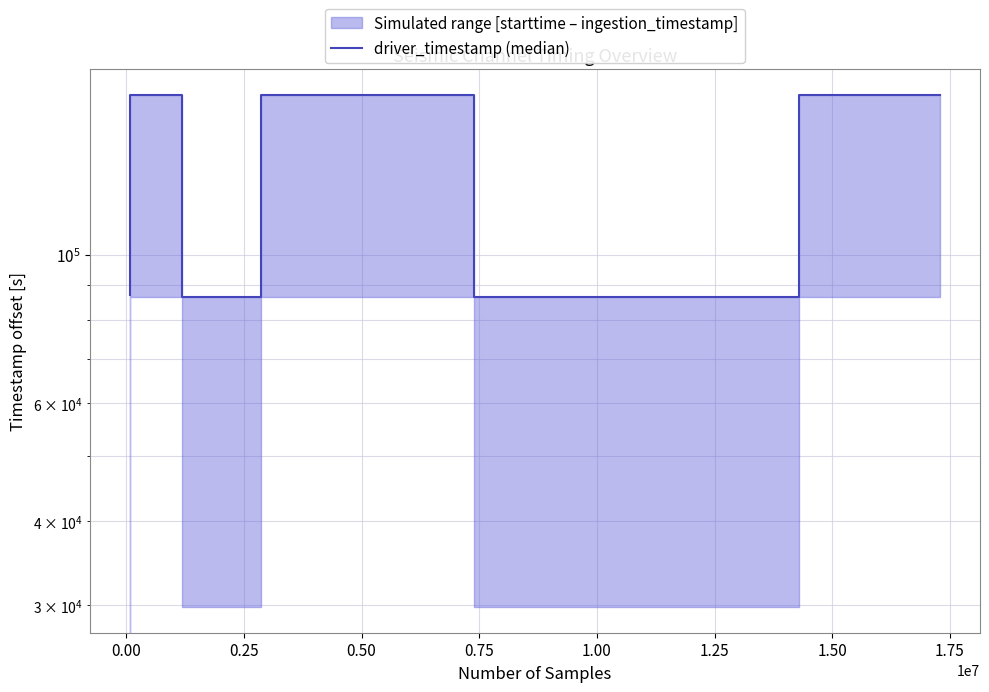

Is it true that the value at 0.25 is 86570.1?

True